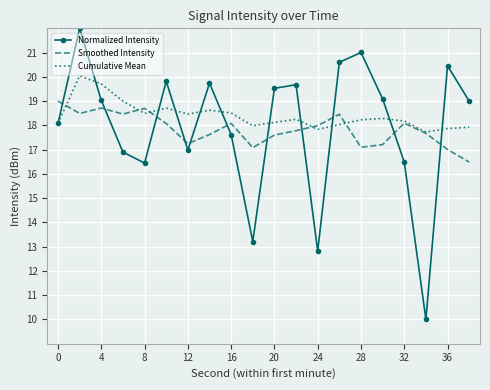

List the series in order of their peak value, lowest first.

Smoothed Intensity, Cumulative Mean, Normalized Intensity